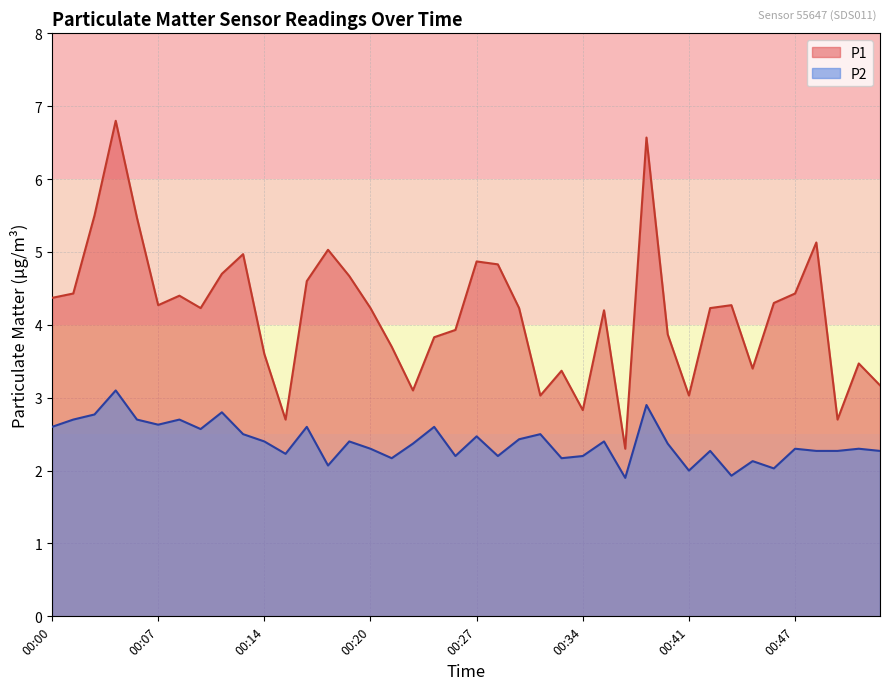

How many distinct data groups are displayed?

2